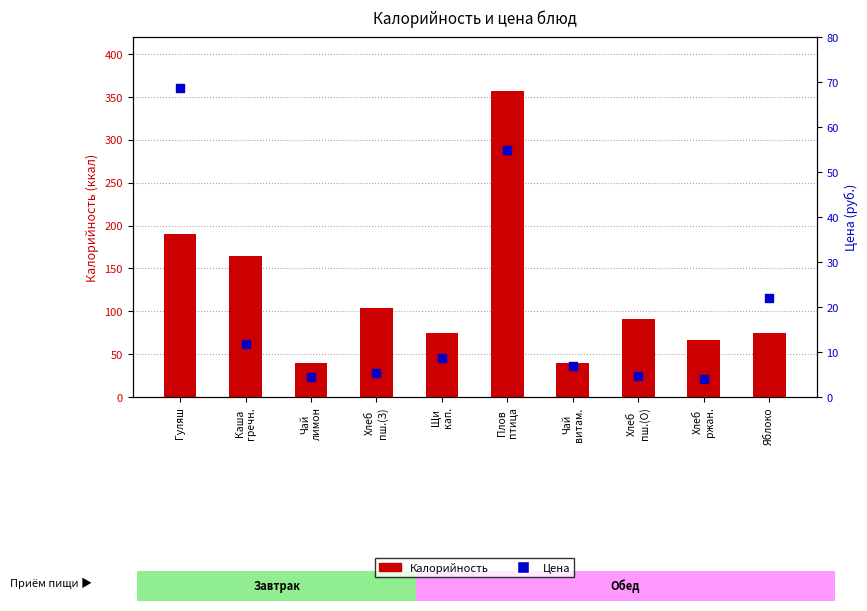

What are all the series names shown in the legend?

Калорийность, Цена